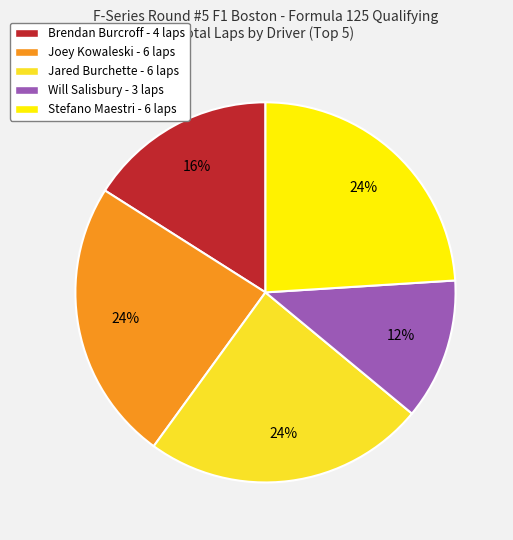

Does any single category account for the majority?

No